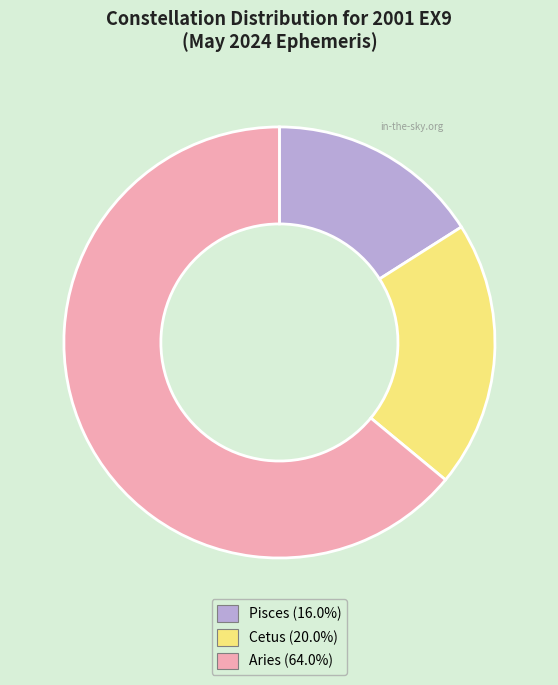

Is there any slice that represents more than half of the pie?

Yes